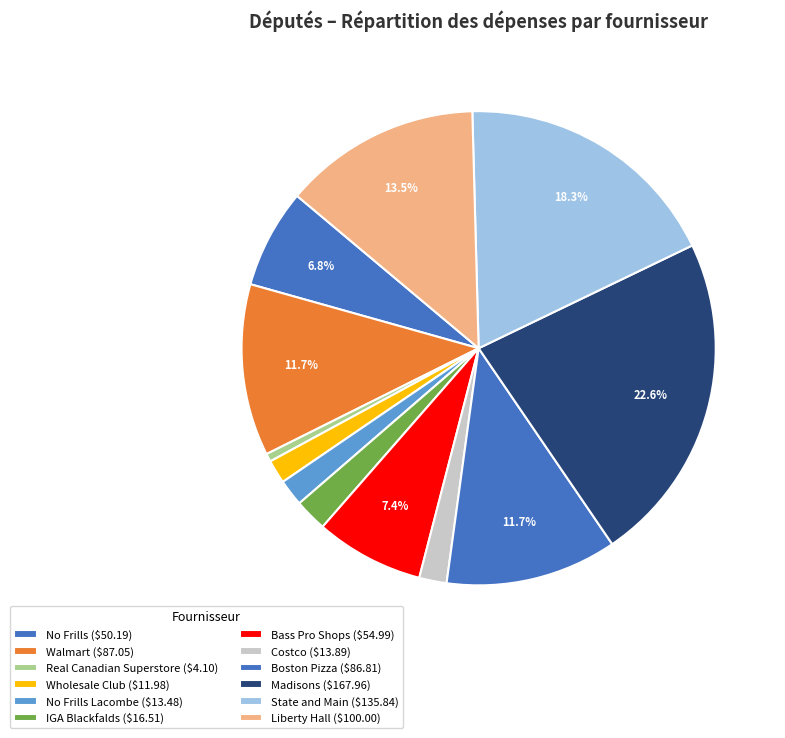

How many segments does this pie chart have?

12